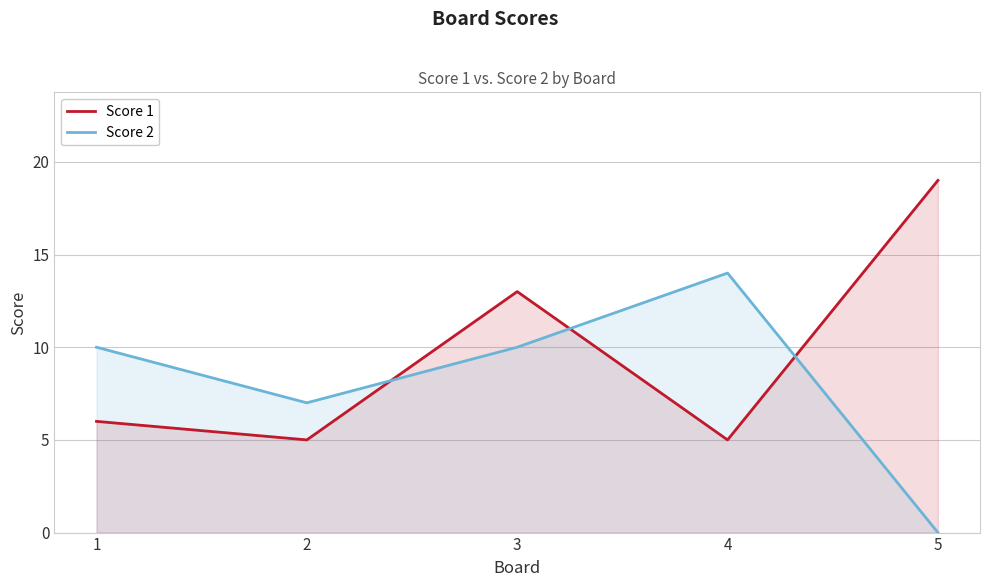

Reading left to right, list all the values displayed in this chart.

Score 1: 1=6	2=5	3=13	4=5	5=19
Score 2: 1=10	2=7	3=10	4=14	5=0